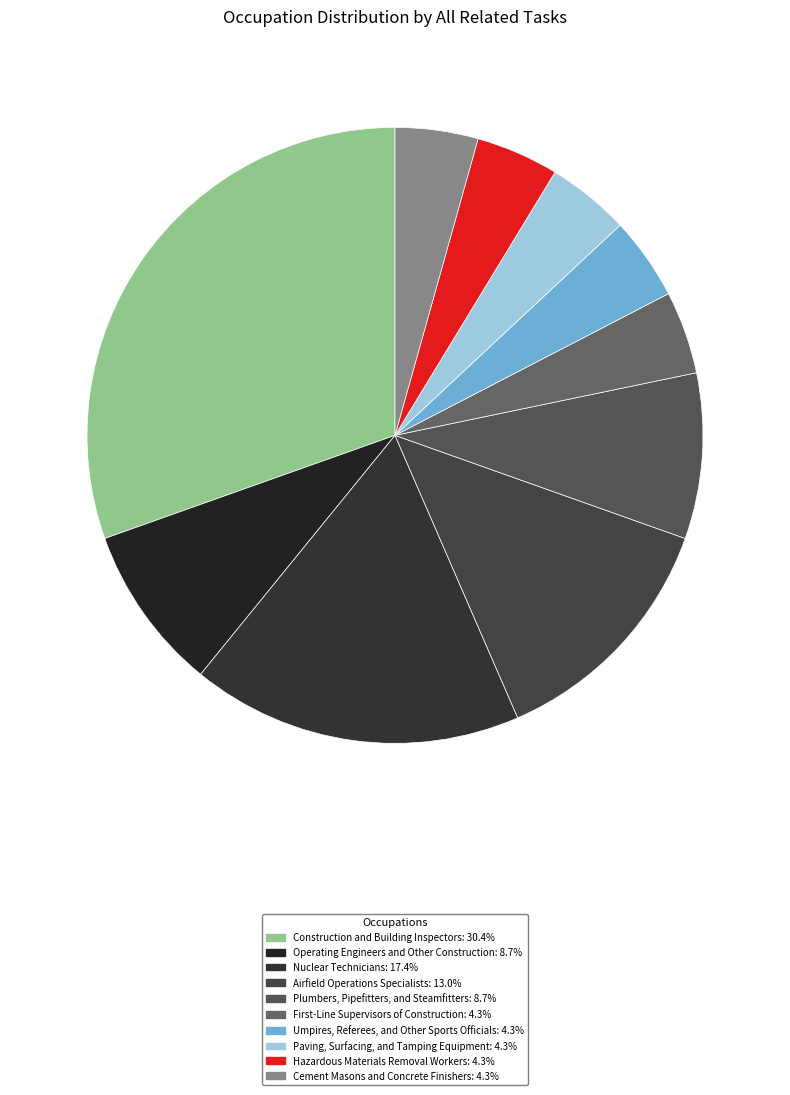

How many slices are in this pie chart?

10